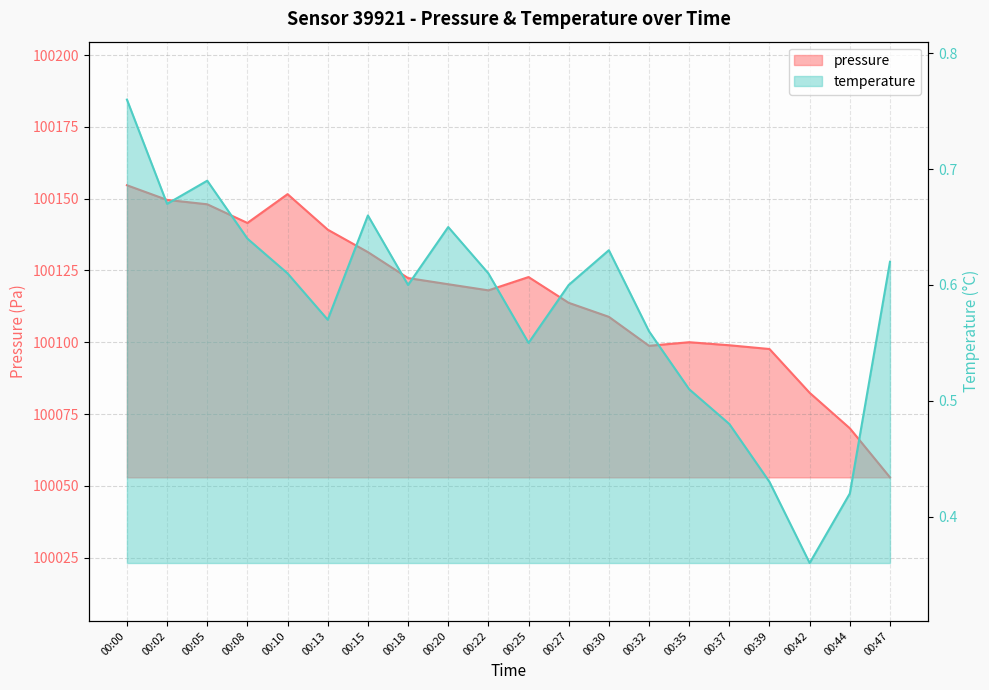

Does the chart display data point markers on the line(s)?

No